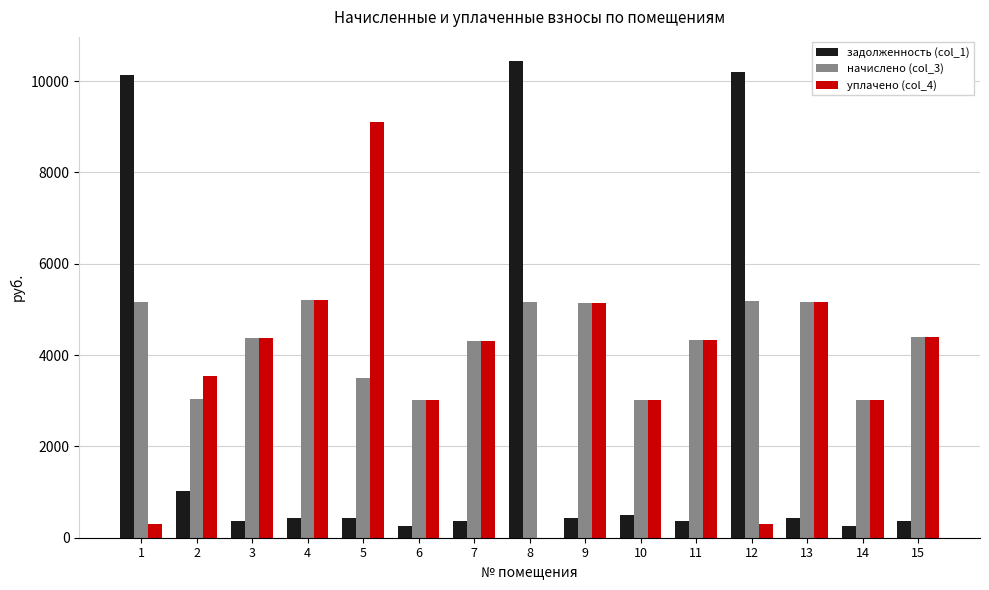

What is the maximum value shown in the chart?

10445.8